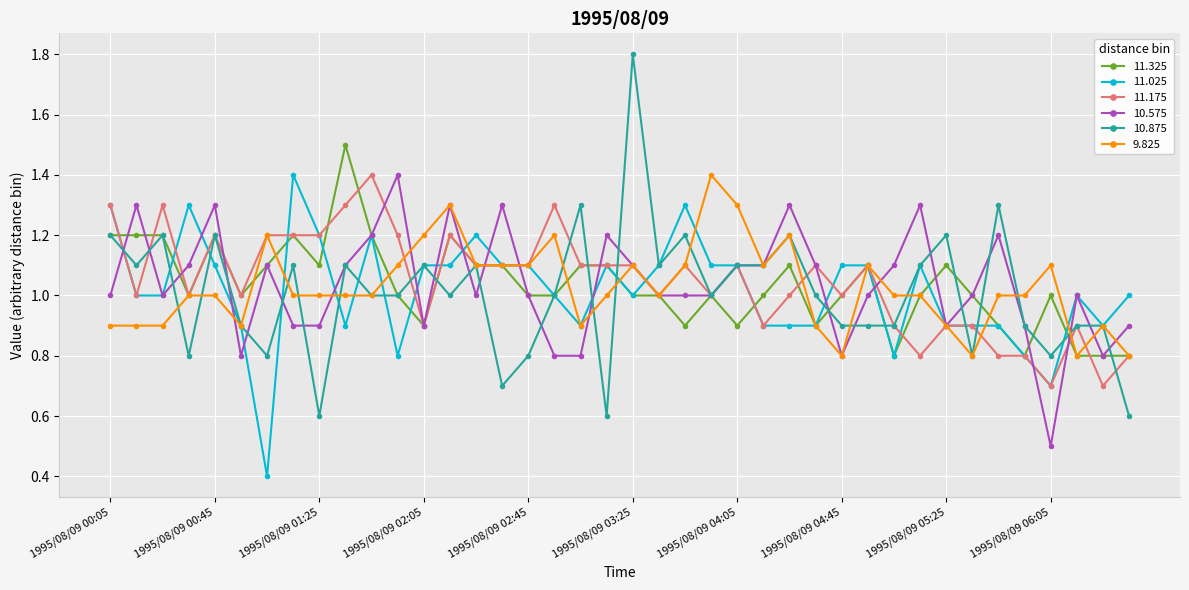

True or false: 9.825 and 10.875 cross at least once.

True